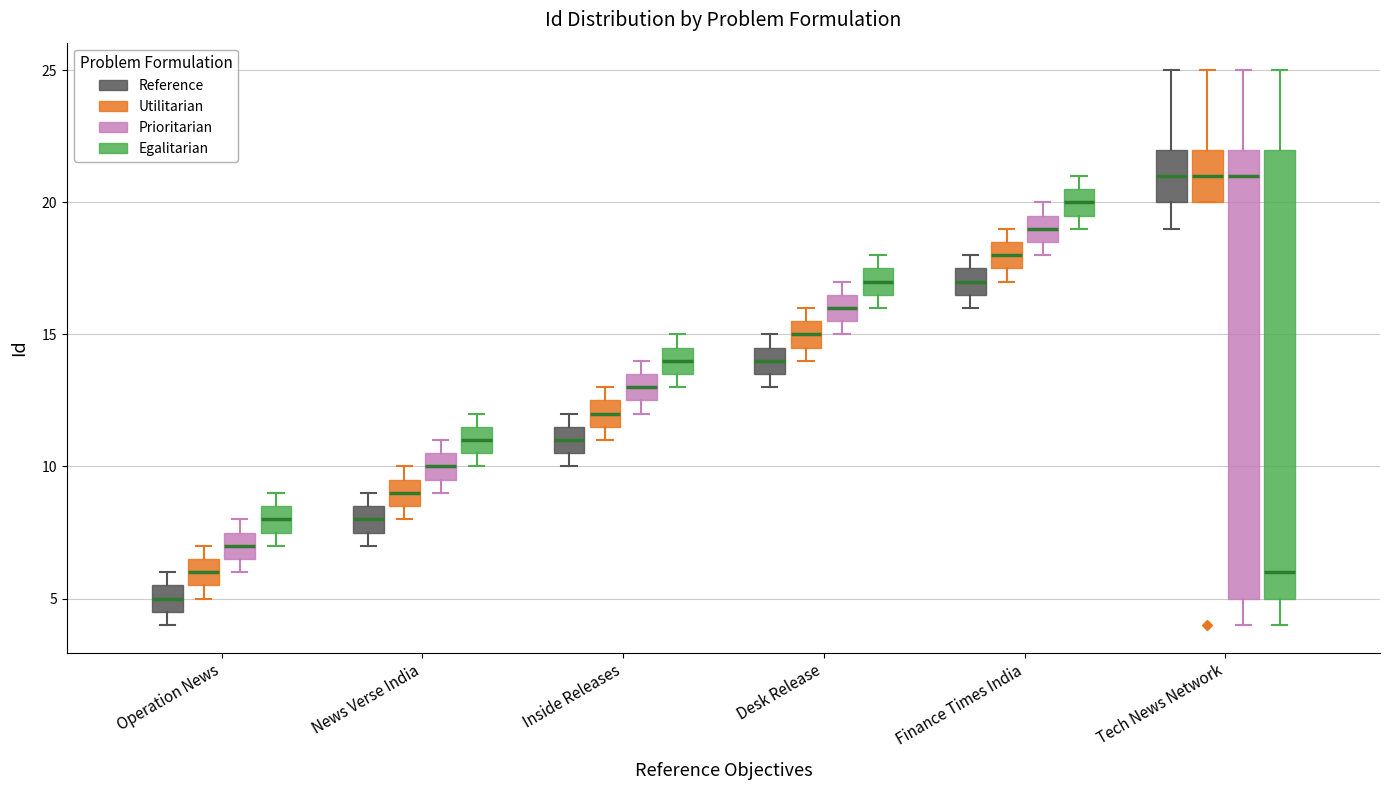

Reading left to right, read every box against the y-axis: the position of its median line, the range the box covers, and the ends of its whiskers. The values are not printed on the chart, so give them approximately, as read against the axis.

Operation News (Reference): median 5.0, box 4.5 to 5.5, whiskers 4.0 to 6.0
Operation News (Utilitarian): median 6.0, box 5.5 to 6.5, whiskers 5.0 to 7.0
Operation News (Prioritarian): median 7.0, box 6.5 to 7.5, whiskers 6.0 to 8.0
Operation News (Egalitarian): median 8.0, box 7.5 to 8.5, whiskers 7.0 to 9.0
News Verse India (Reference): median 8.0, box 7.5 to 8.5, whiskers 7.0 to 9.0
News Verse India (Utilitarian): median 9.0, box 8.5 to 9.5, whiskers 8.0 to 10.0
News Verse India (Prioritarian): median 10.0, box 9.5 to 10.5, whiskers 9.0 to 11.0
News Verse India (Egalitarian): median 11.0, box 10.5 to 11.5, whiskers 10.0 to 12.0
Inside Releases (Reference): median 11.0, box 10.5 to 11.5, whiskers 10.0 to 12.0
Inside Releases (Utilitarian): median 12.0, box 11.5 to 12.5, whiskers 11.0 to 13.0
Inside Releases (Prioritarian): median 13.0, box 12.5 to 13.5, whiskers 12.0 to 14.0
Inside Releases (Egalitarian): median 14.0, box 13.5 to 14.5, whiskers 13.0 to 15.0
Desk Release (Reference): median 14.0, box 13.5 to 14.5, whiskers 13.0 to 15.0
Desk Release (Utilitarian): median 15.0, box 14.5 to 15.5, whiskers 14.0 to 16.0
Desk Release (Prioritarian): median 16.0, box 15.5 to 16.5, whiskers 15.0 to 17.0
Desk Release (Egalitarian): median 17.0, box 16.5 to 17.5, whiskers 16.0 to 18.0
Finance Times India (Reference): median 17.0, box 16.5 to 17.5, whiskers 16.0 to 18.0
Finance Times India (Utilitarian): median 18.0, box 17.5 to 18.5, whiskers 17.0 to 19.0
Finance Times India (Prioritarian): median 19.0, box 18.5 to 19.5, whiskers 18.0 to 20.0
Finance Times India (Egalitarian): median 20.0, box 19.5 to 20.5, whiskers 19.0 to 21.0
Tech News Network (Reference): median 21.0, box 20.0 to 22.0, whiskers 19.0 to 25.0
Tech News Network (Utilitarian): median 21.0, box 20.0 to 22.0, whiskers 20.0 to 25.0
Tech News Network (Prioritarian): median 21.0, box 5.0 to 22.0, whiskers 4.0 to 25.0
Tech News Network (Egalitarian): median 6.0, box 5.0 to 22.0, whiskers 4.0 to 25.0